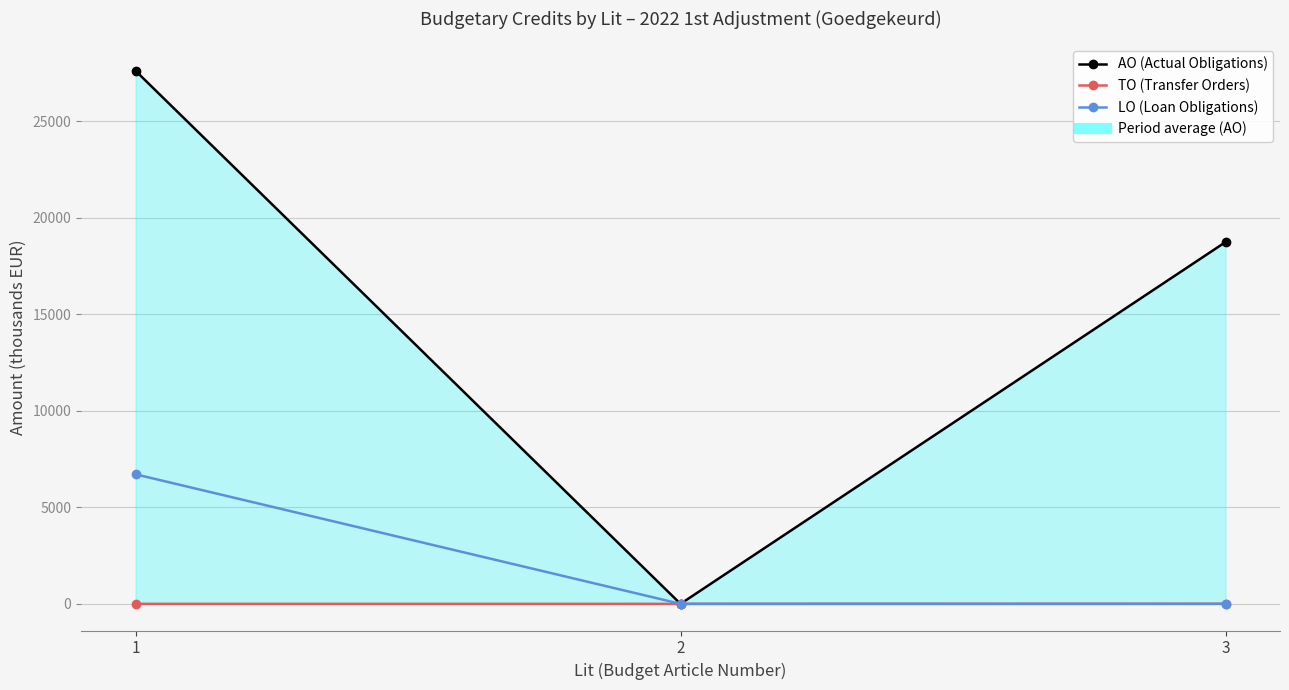

Is the value of TO (Transfer Orders) at 3 greater than the value of LO (Loan Obligations) at 1?

No